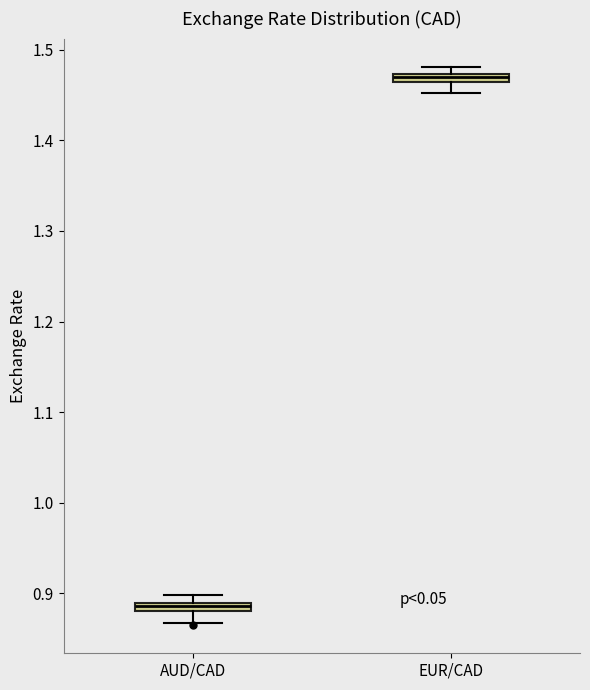

Which box's median line is the lowest?

AUD/CAD